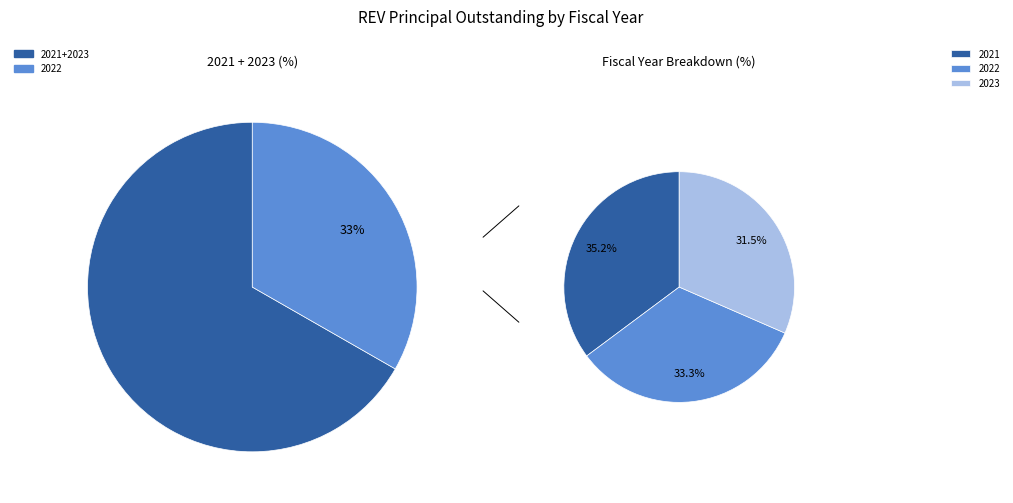

Do 2022 and 2023 together represent more than half of the pie?

Yes